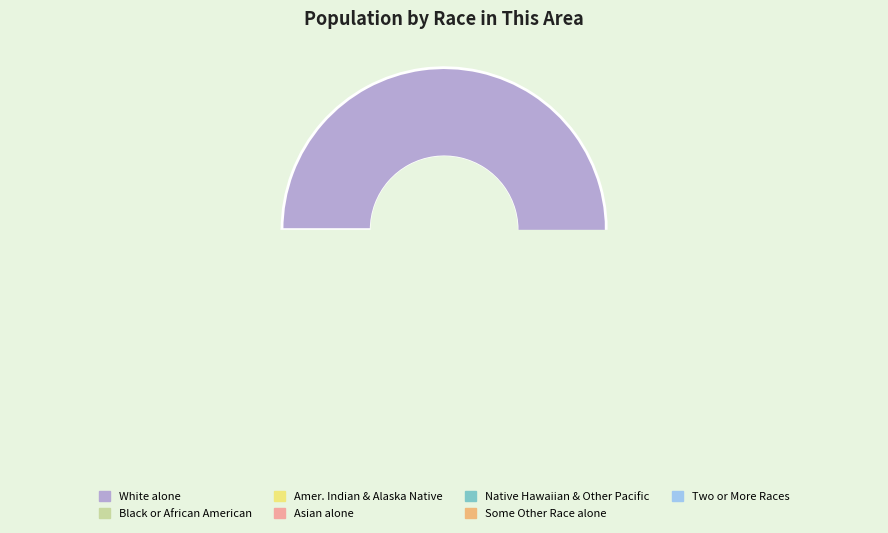

Is it true that Some Other Race alone is 1% of the pie?

True